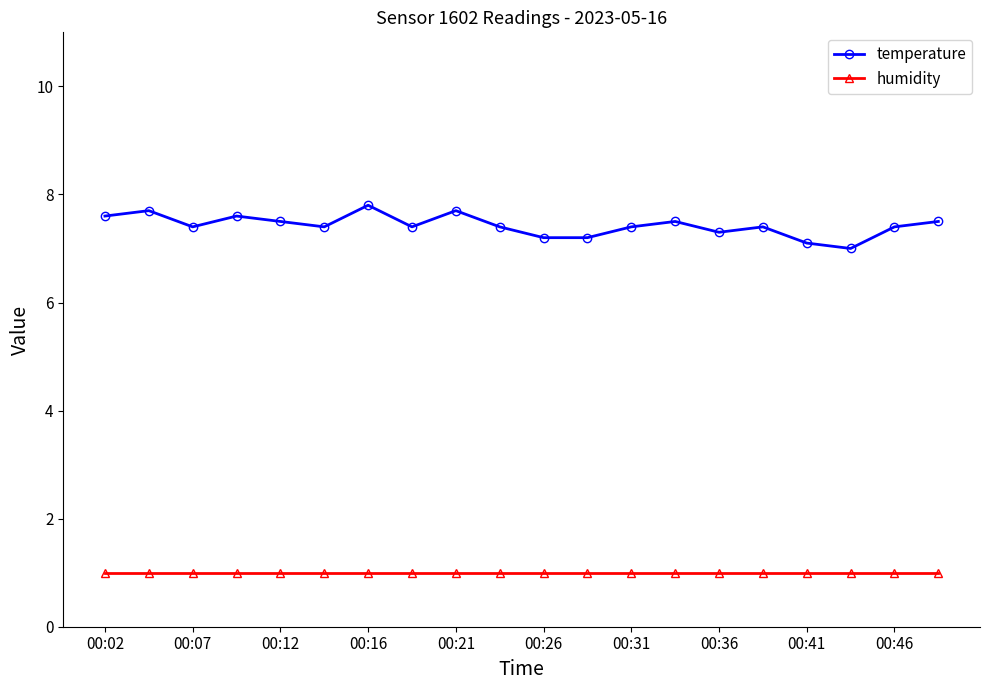

What is the lowest value of the humidity series?

1.0